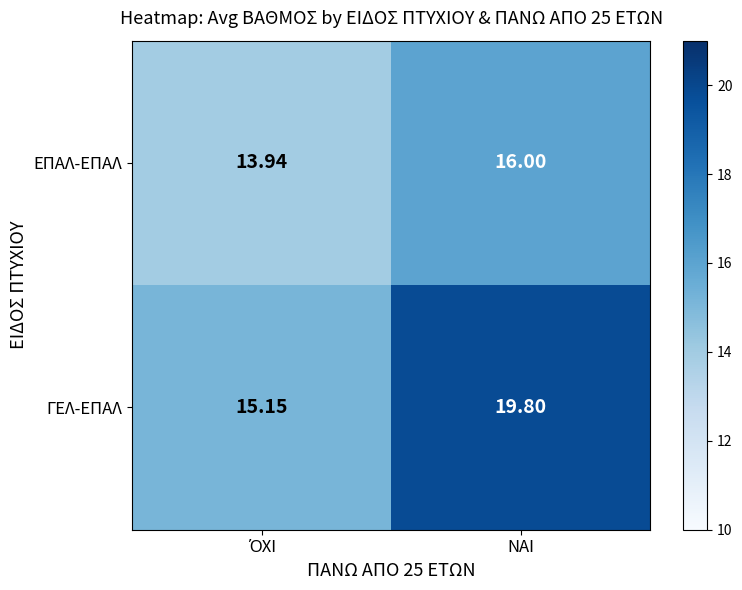

Is the value of ΓΕΛ-ΕΠΑΛ at ΝΑΙ greater than the value of ΕΠΑΛ-ΕΠΑΛ at ΝΑΙ?

Yes